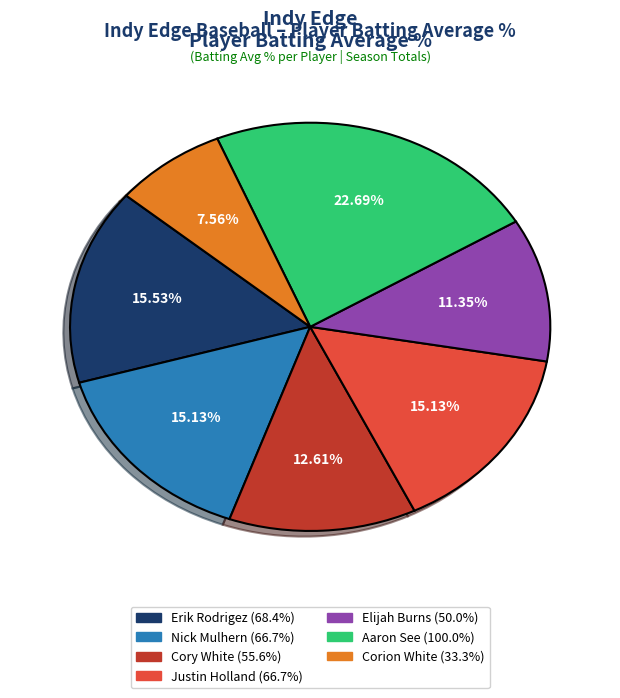

Is there a majority slice in this chart?

No